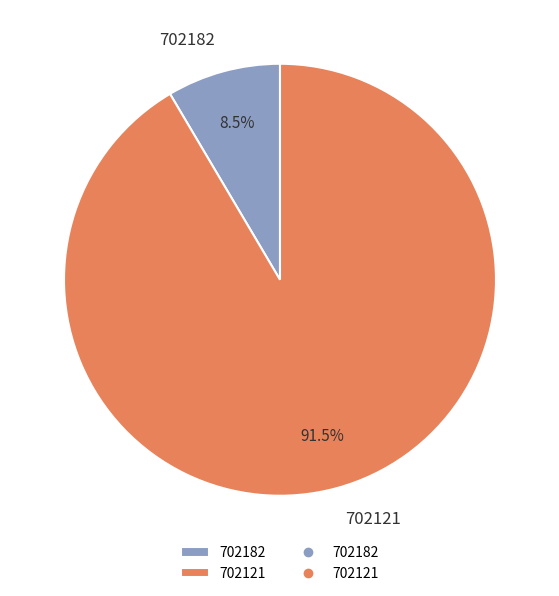

What is the ratio of the value at 702121 to the value at 702182?

10.8